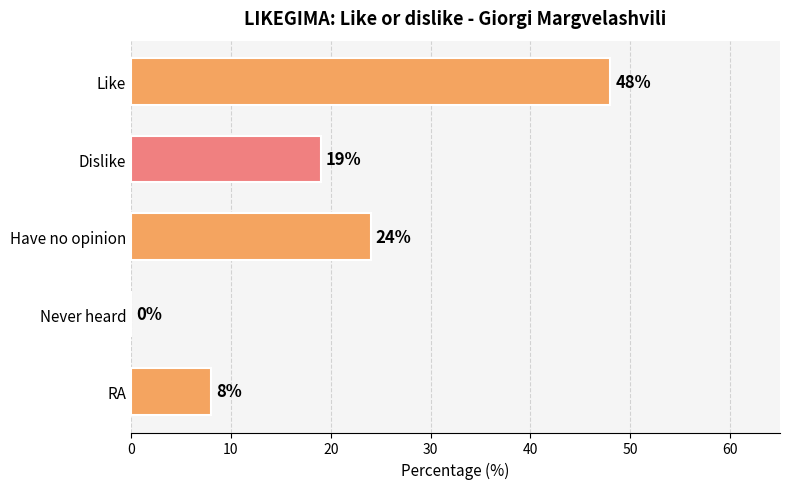

What is the ratio of the value at RA to the value at Dislike?

0.4